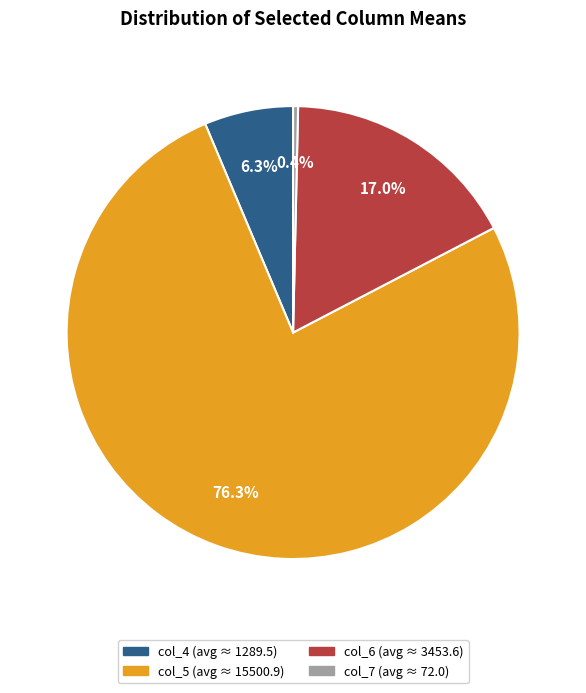

Rank the categories by value from lowest to highest.

col_7, col_4, col_6, col_5